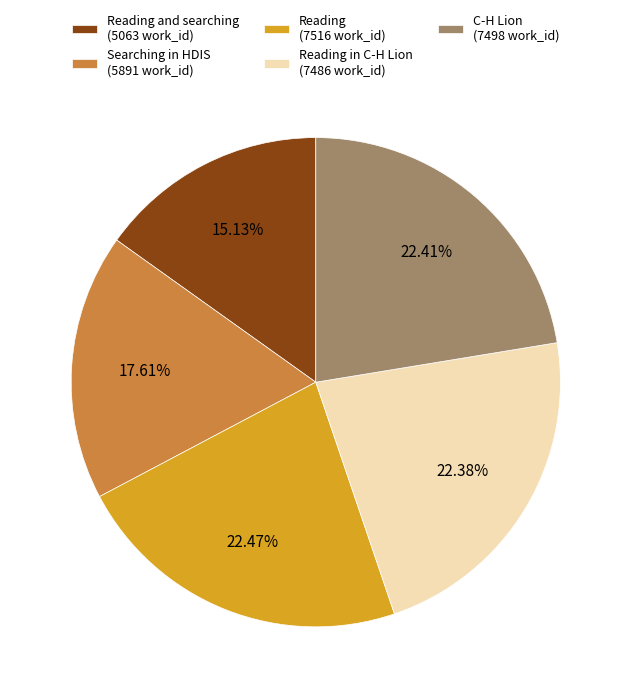

Do Reading in C-H Lion (7486 work_id) and Reading (7516 work_id) together represent more than half of the pie?

No